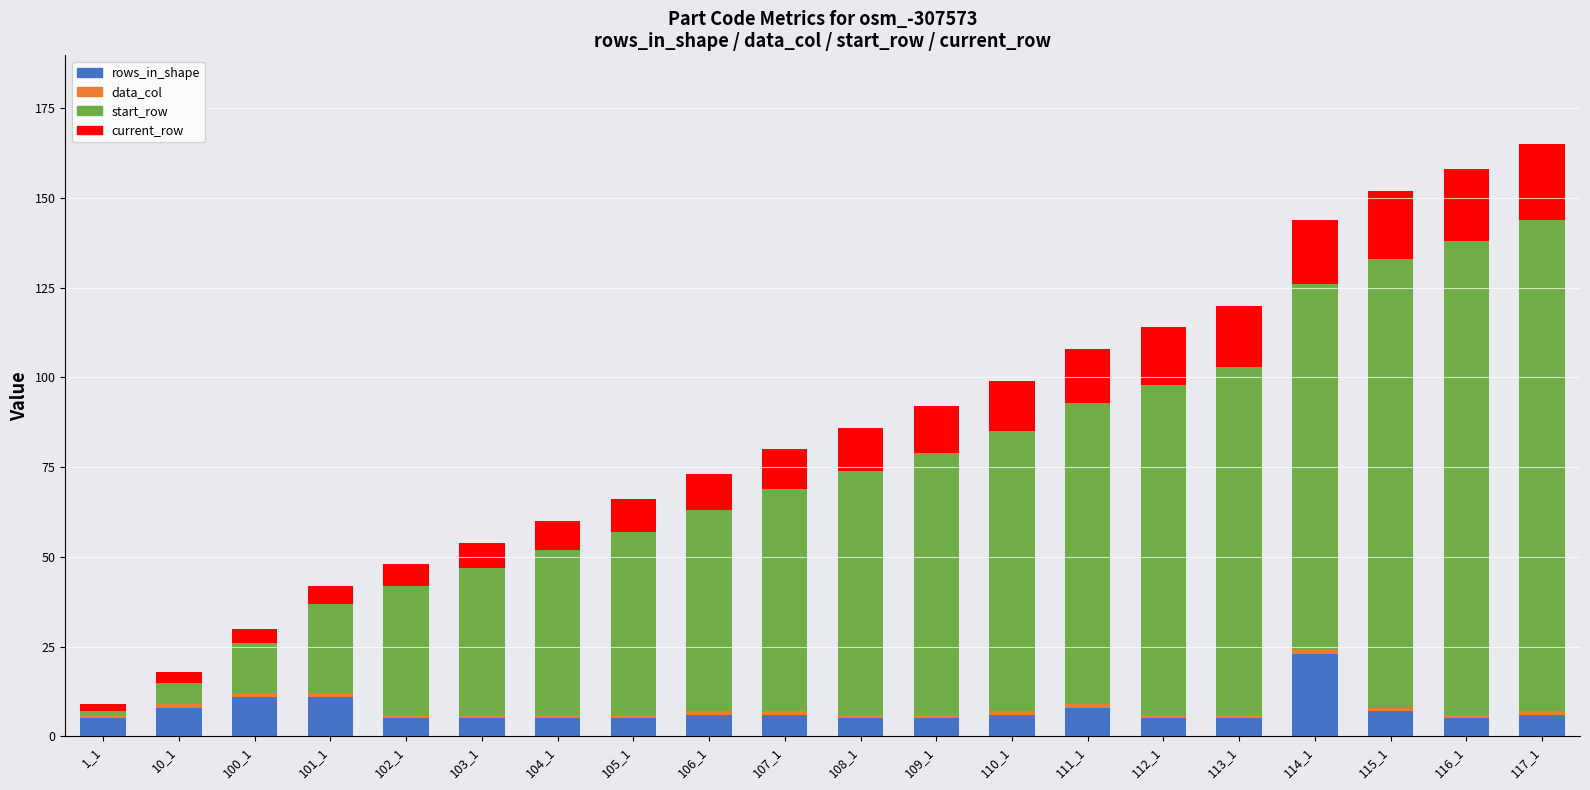

What is the lowest value of the rows_in_shape series?

5